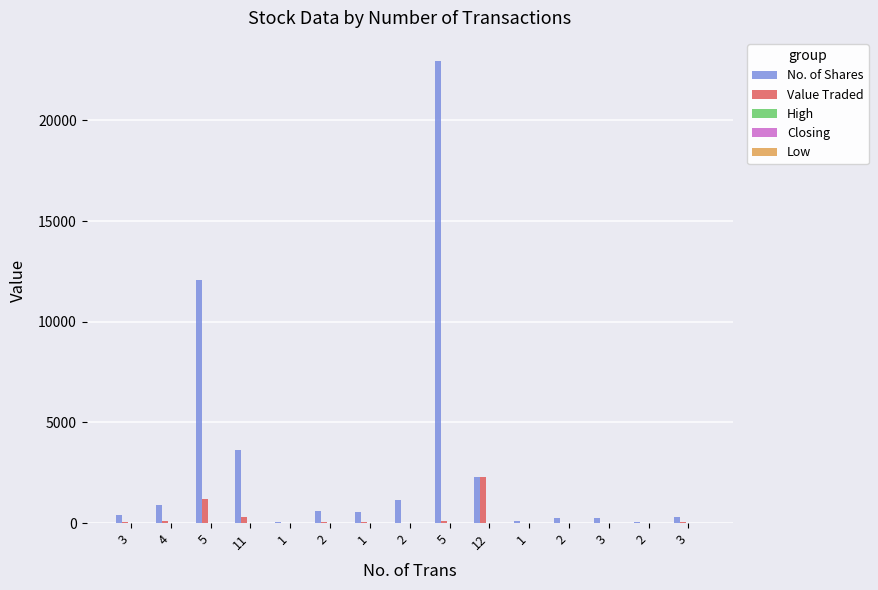

What is the sum of all No. of Shares values?

45502.0